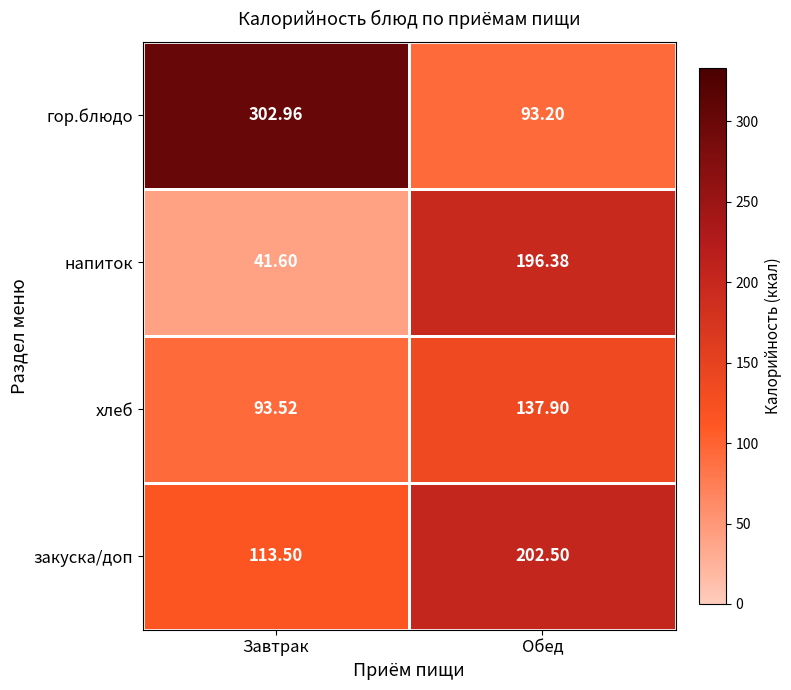

Count the number of categories in the chart.

2